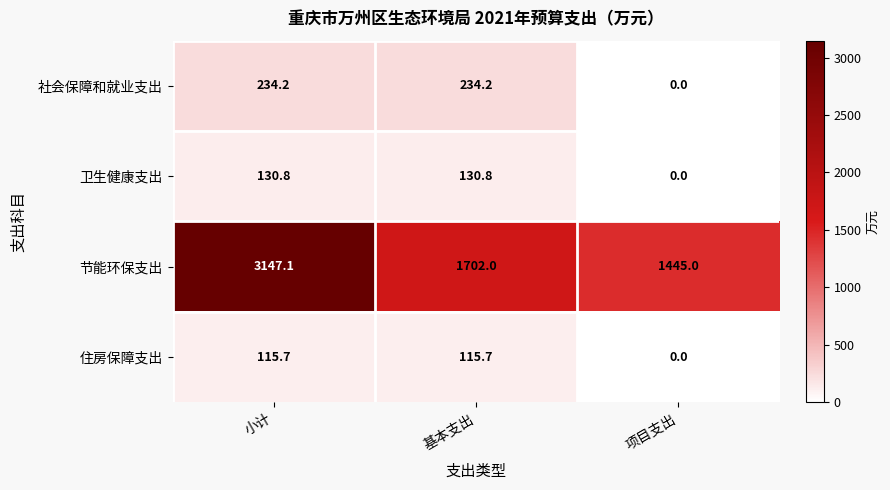

Reading left to right, what are all the values shown in this chart?

社会保障和就业支出: 234.2	234.2	0.0
卫生健康支出: 130.8	130.8	0.0
节能环保支出: 3147.1	1702.0	1445.0
住房保障支出: 115.7	115.7	0.0